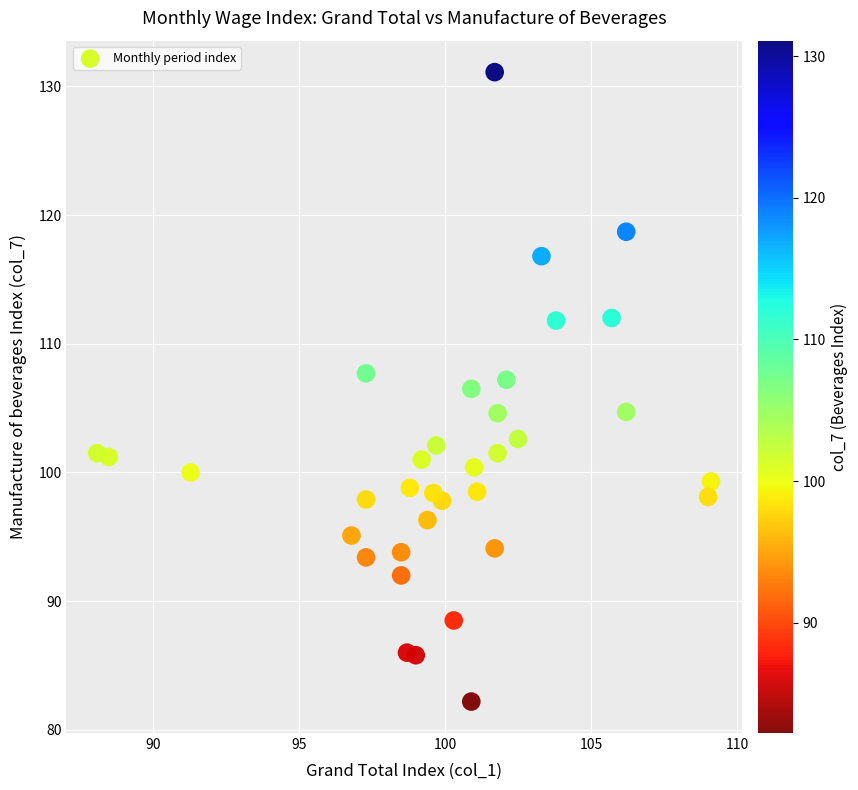

What is the range of Y values (max minus min)?

48.9